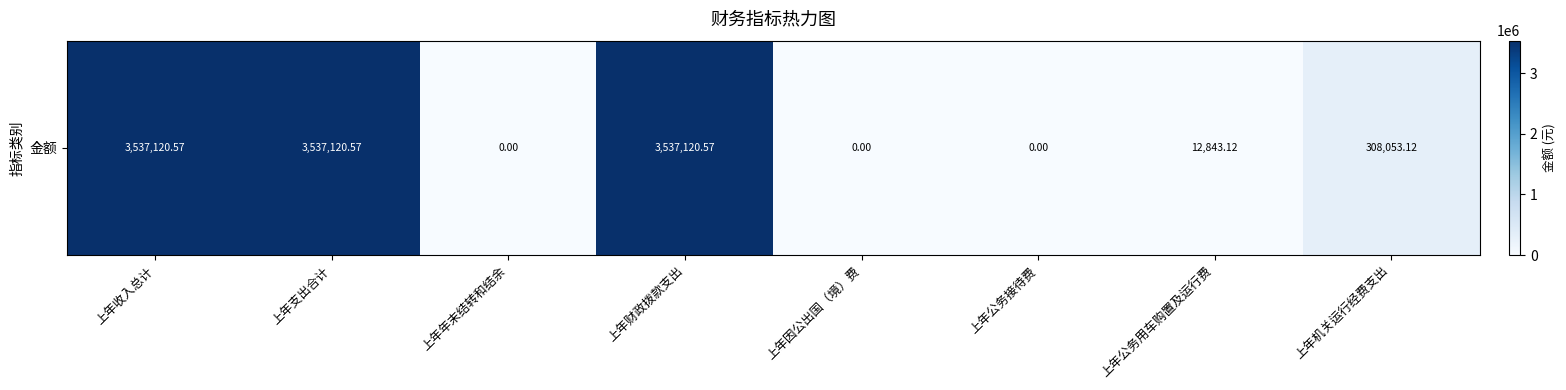

Rank the categories by value from lowest to highest.

上年年末结转和结余, 上年因公出国（境）费, 上年公务接待费, 上年公务用车购置及运行费, 上年机关运行经费支出, 上年收入总计, 上年支出合计, 上年财政拨款支出